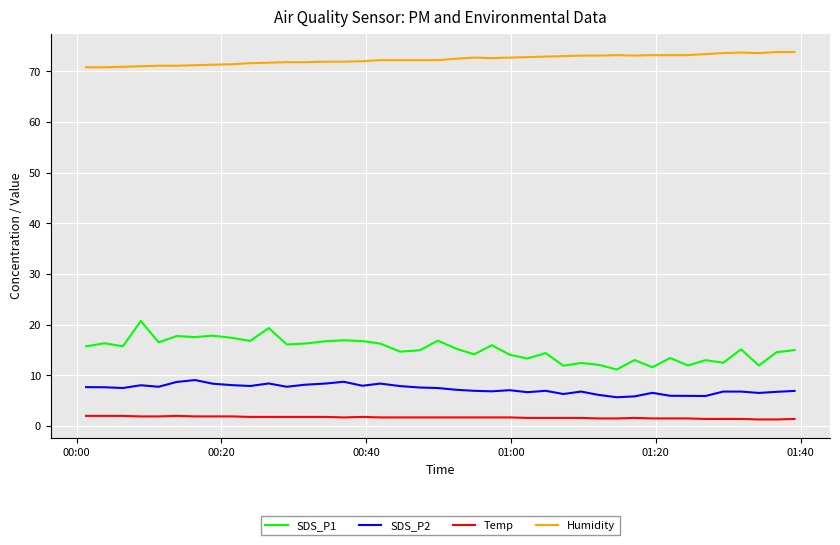

Which series has the widest spread of values?

SDS_P1